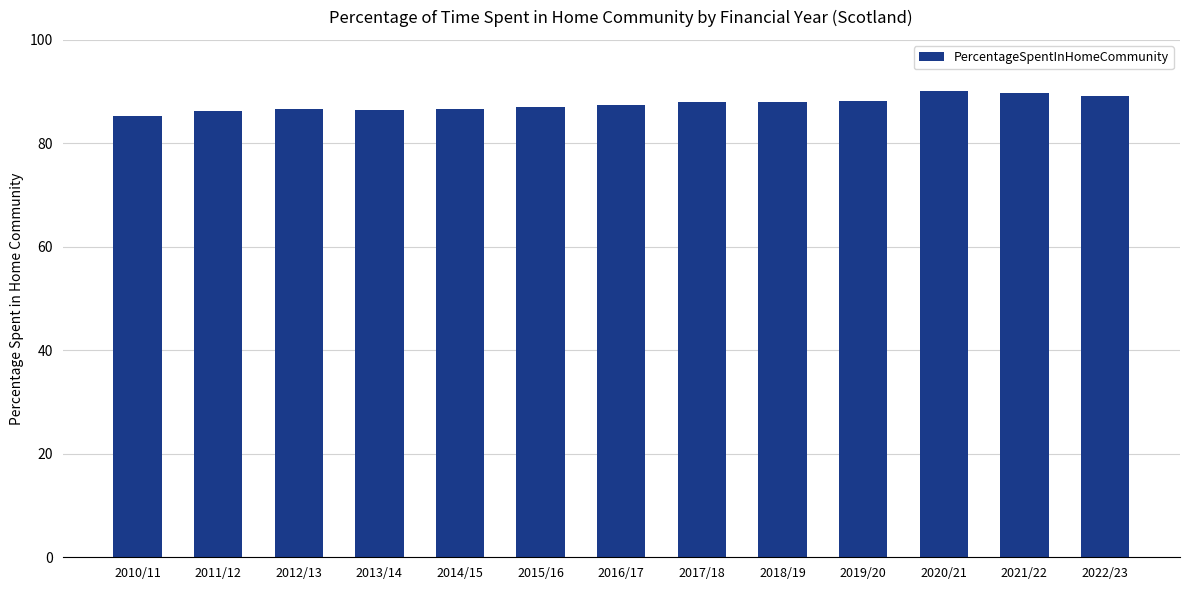

Are the bars horizontal?

No